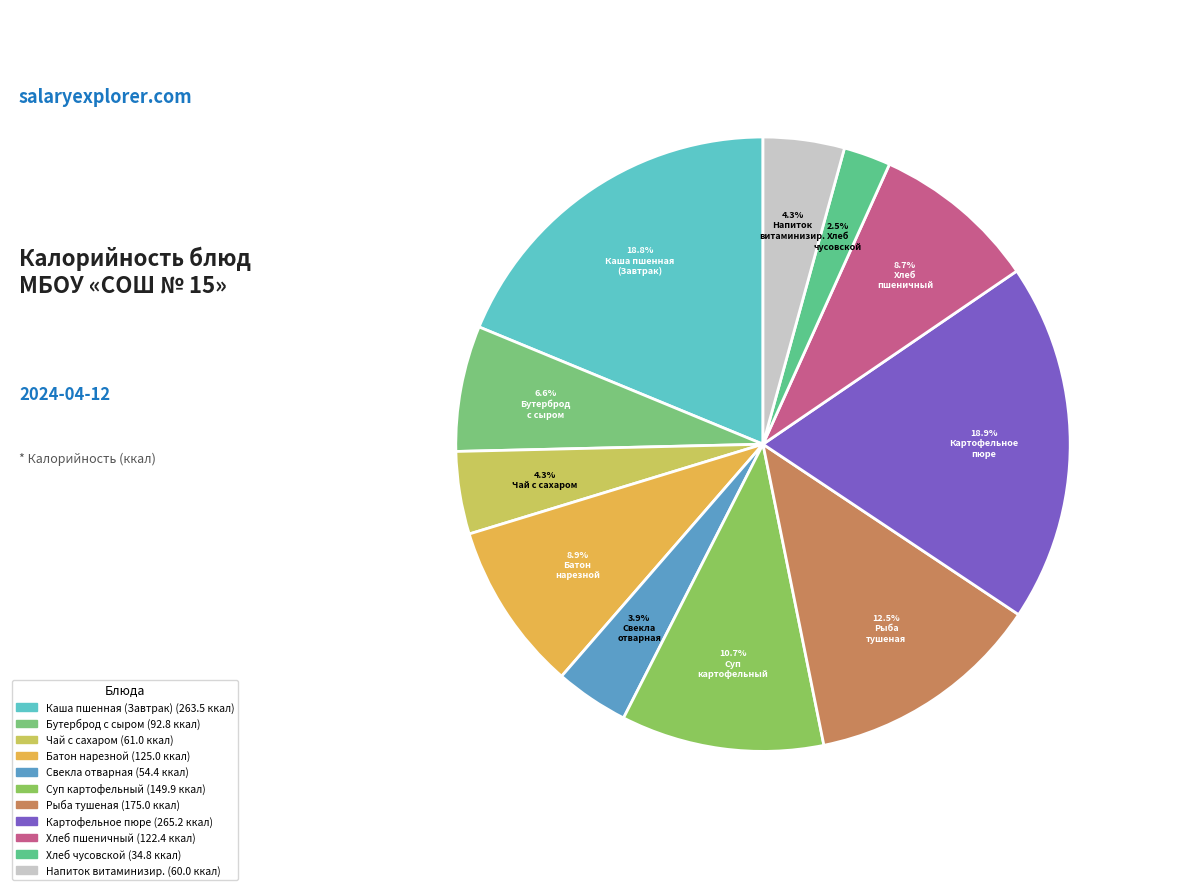

Count the number of slices in the pie.

11